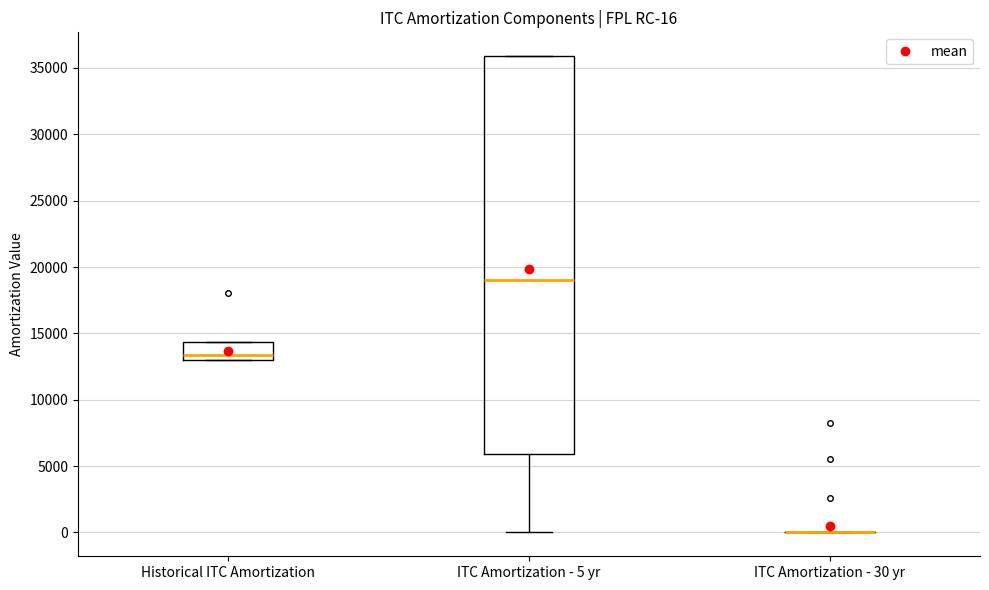

Which box is the tallest, from its lower edge to its upper edge?

ITC Amortization - 5 yr